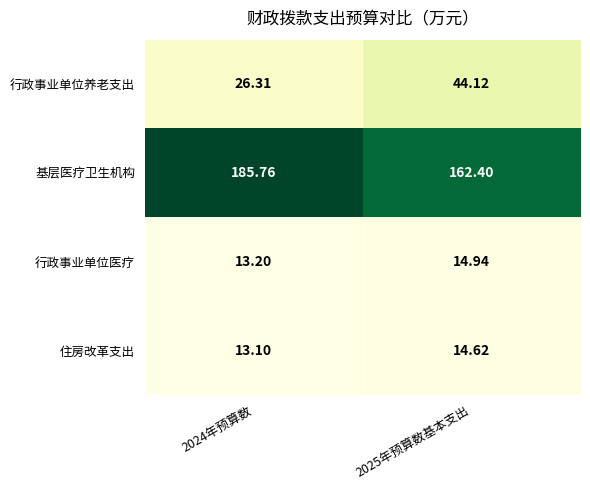

At 2024年预算数, list the series in order from smallest to largest.

住房改革支出, 行政事业单位医疗, 行政事业单位养老支出, 基层医疗卫生机构